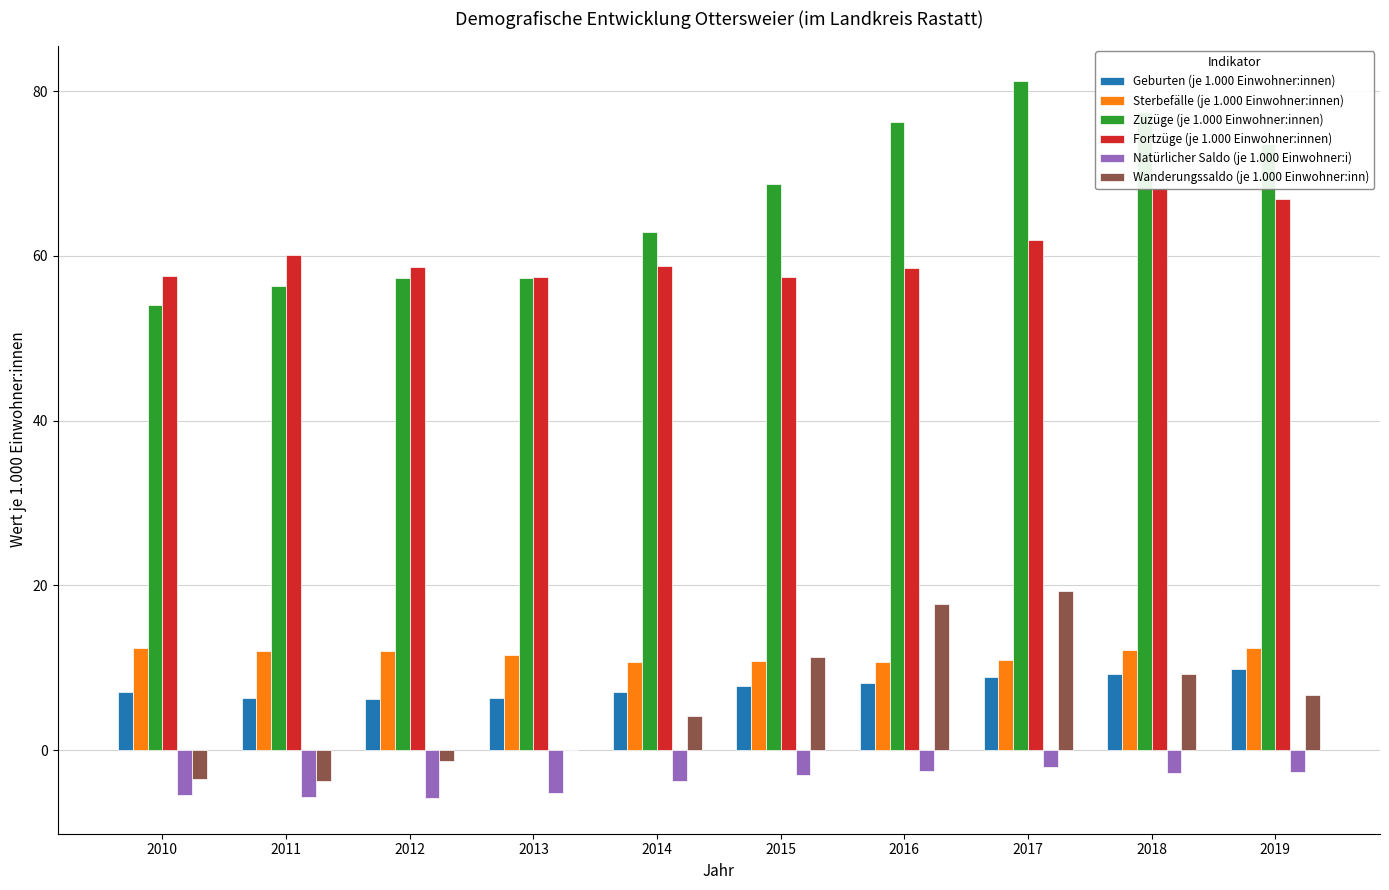

How many bars are there in total?

60